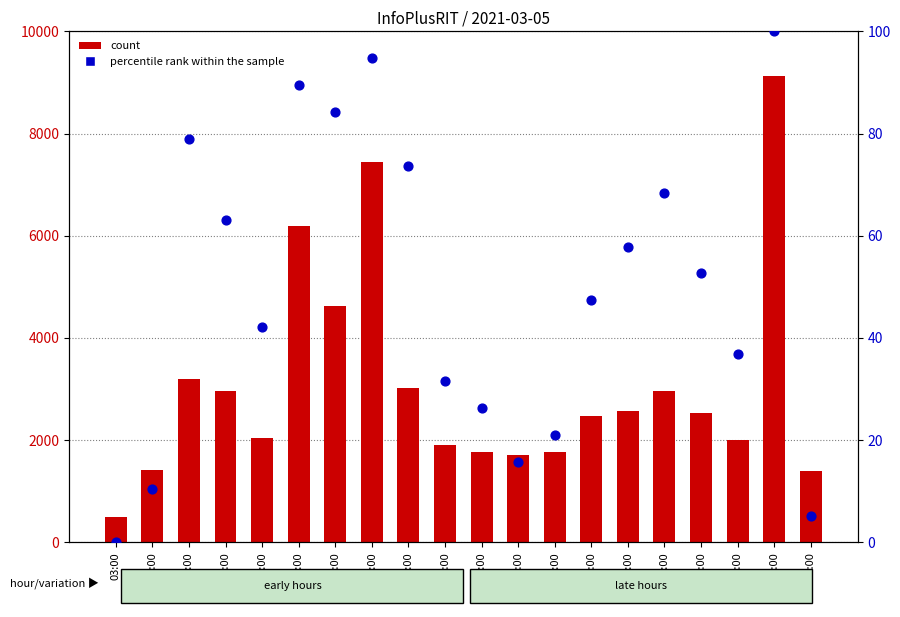

Which series has the widest spread of Y values?

count